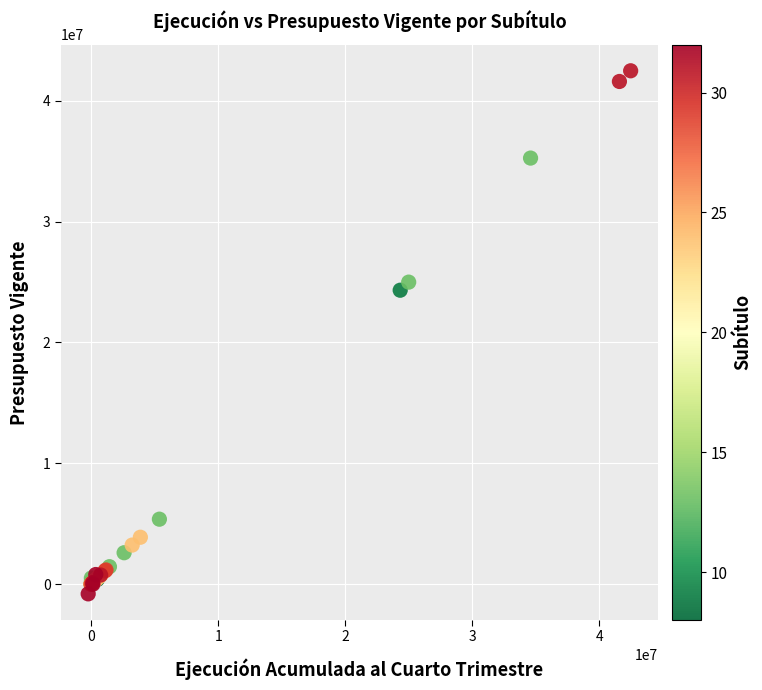

What Y value in the scatter plot is closest to 20841941?

24325980